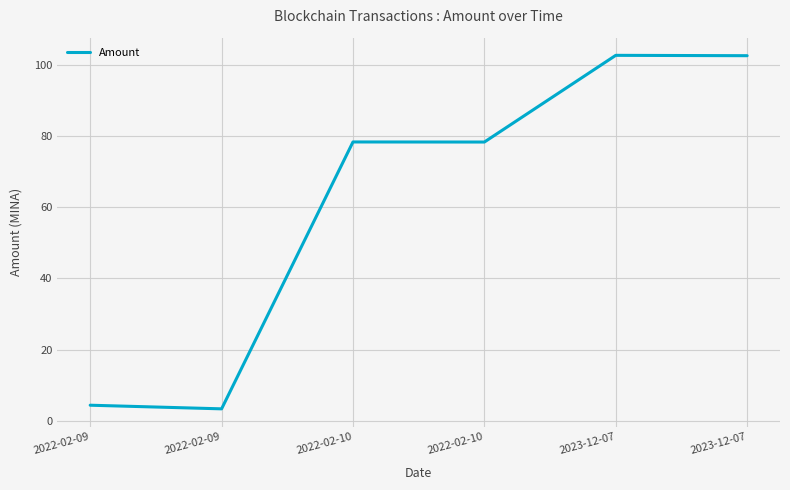

What is the ratio of the value at 2023-12-07 to the value at 2022-02-10?

1.3